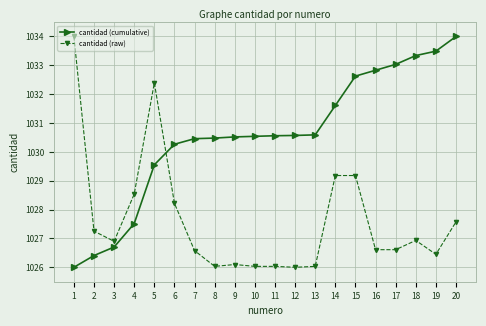

What is the difference between the highest and lowest values at 13?

4.6